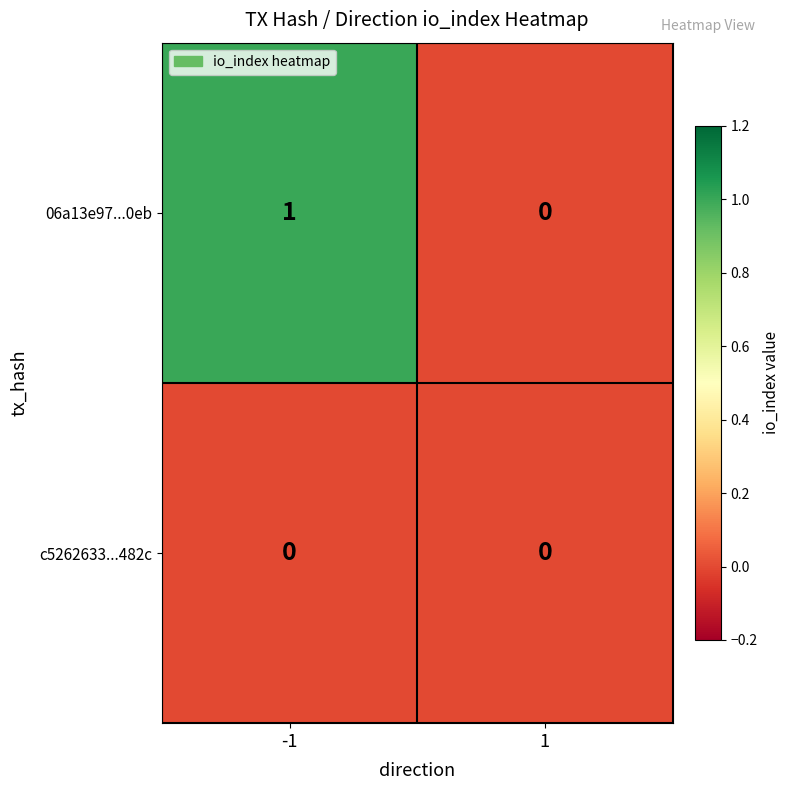

Reading left to right, transcribe all the data shown in this chart.

06a13e97...0eb: -1=1	1=0
c5262633...482c: -1=0	1=0